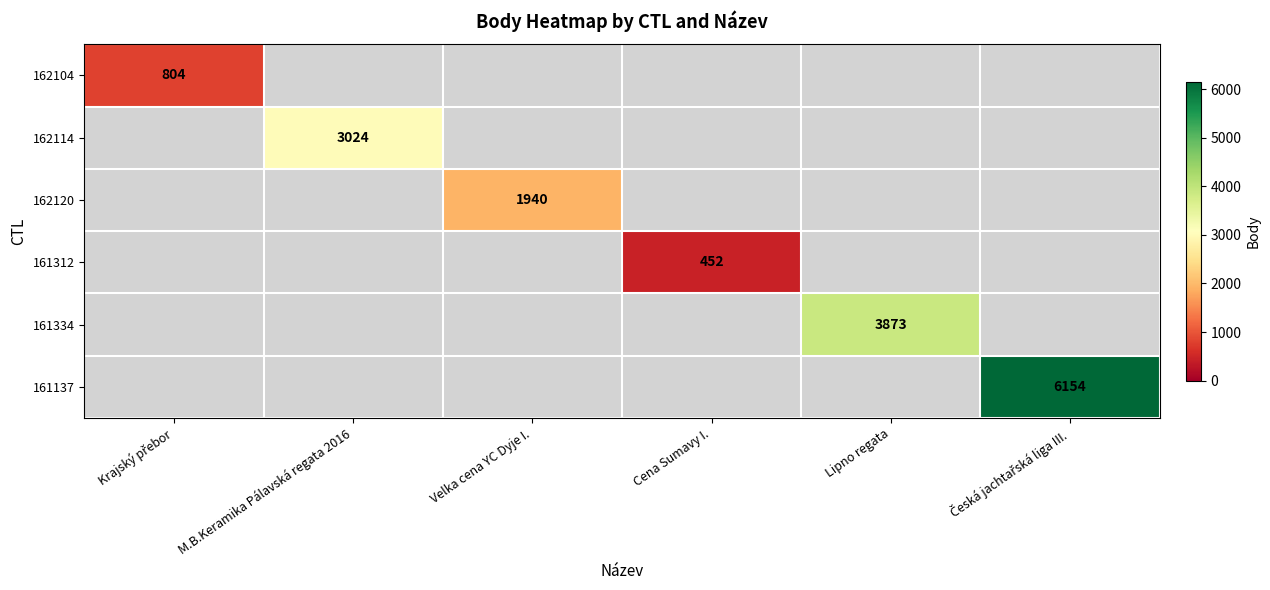

Is the value of 162120 at Velka cena YC Dyje I. greater than the value of 161334 at Lipno regata?

No